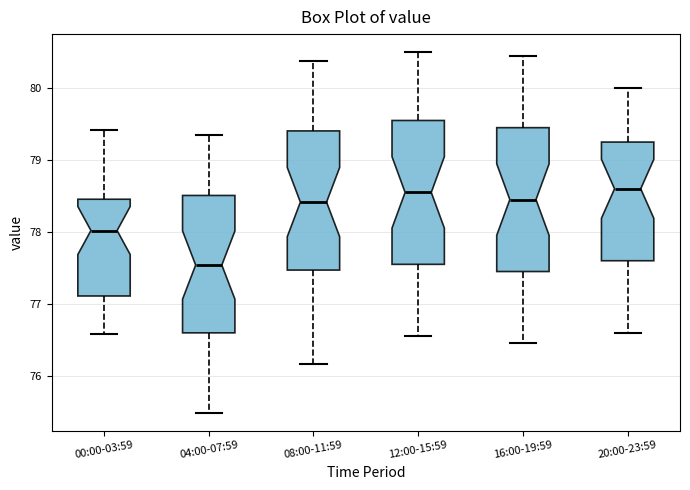

Which box's median line is the lowest?

04:00-07:59